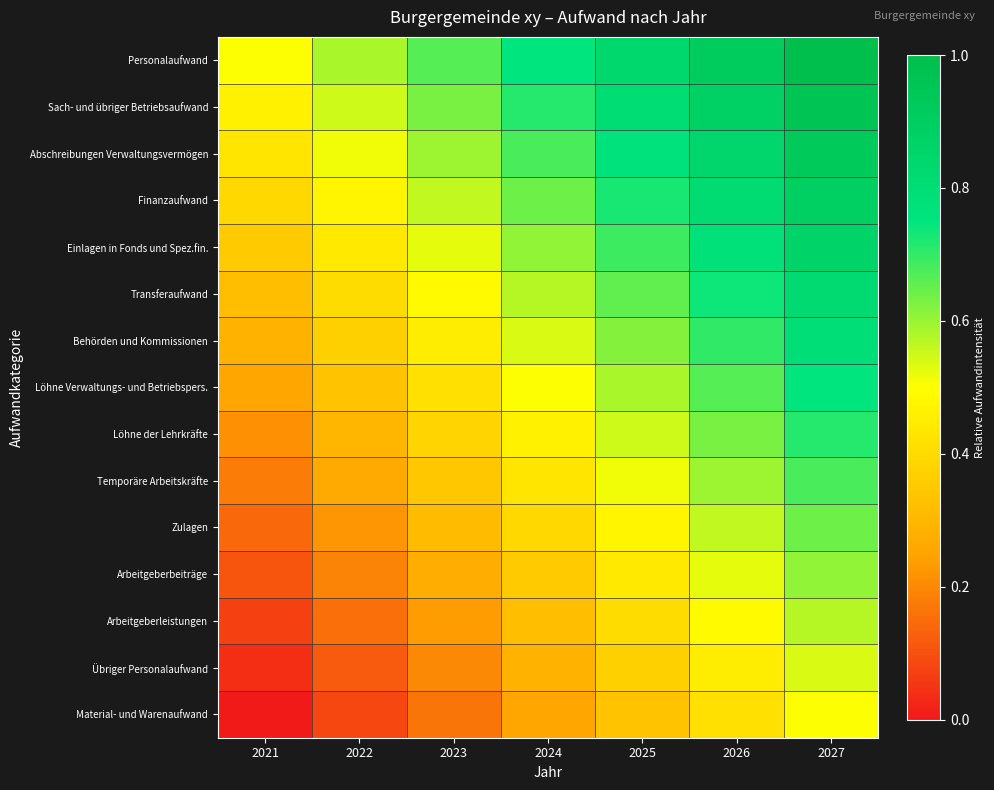

Rank the series by their maximum value, from lowest to highest.

Material- und Warenaufwand, Übriger Personalaufwand, Arbeitgeberleistungen, Arbeitgeberbeiträge, Zulagen, Temporäre Arbeitskräfte, Löhne der Lehrkräfte, Löhne Verwaltungs- und Betriebspers., Behörden und Kommissionen, Transferaufwand, Einlagen in Fonds und Spez.fin., Finanzaufwand, Abschreibungen Verwaltungsvermögen, Sach- und übriger Betriebsaufwand, Personalaufwand